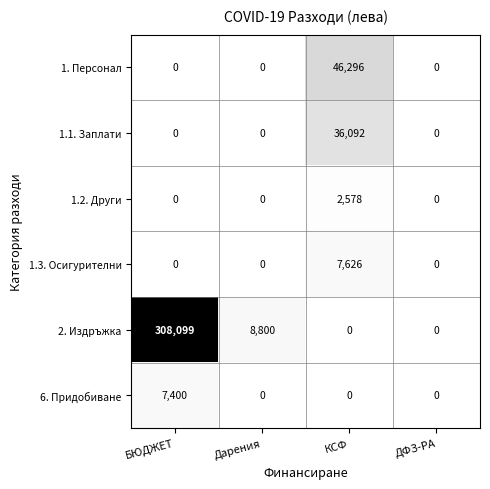

Reading left to right, transcribe all the data shown in this chart.

1. Персонал: 0	0	46296	0
1.1. Заплати: 0	0	36092	0
1.2. Други: 0	0	2578	0
1.3. Осигурителни: 0	0	7626	0
2. Издръжка: 308099	8800	0	0
6. Придобиване: 7400	0	0	0